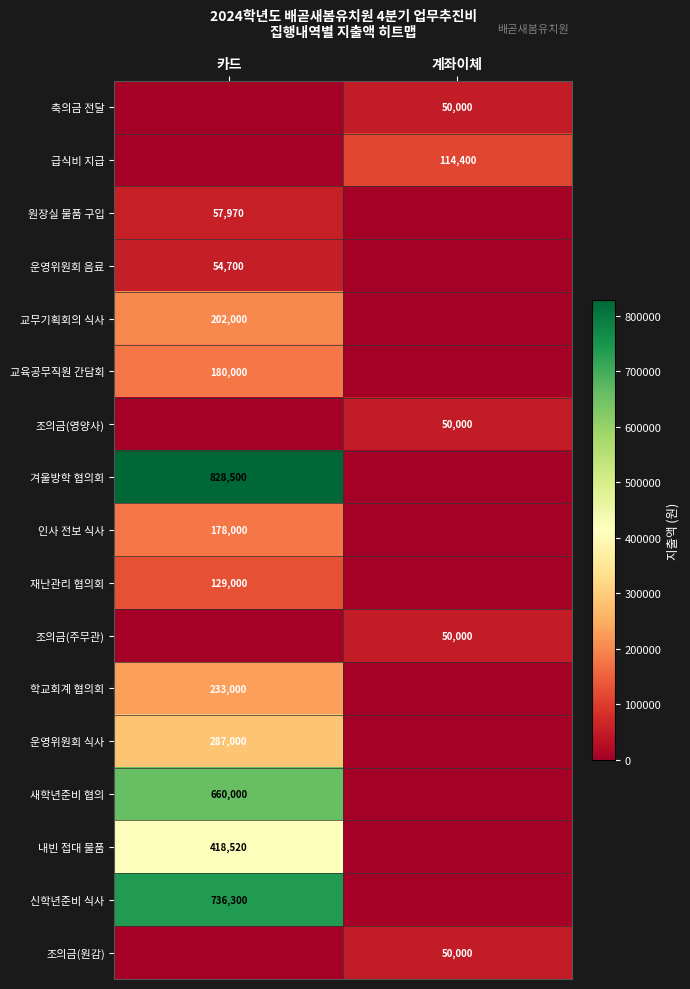

True or false: 재난관리 협의회 has a value of 129000 at 카드.

True